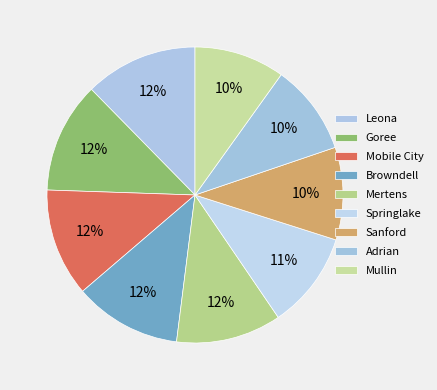

How many slices are in this pie chart?

9